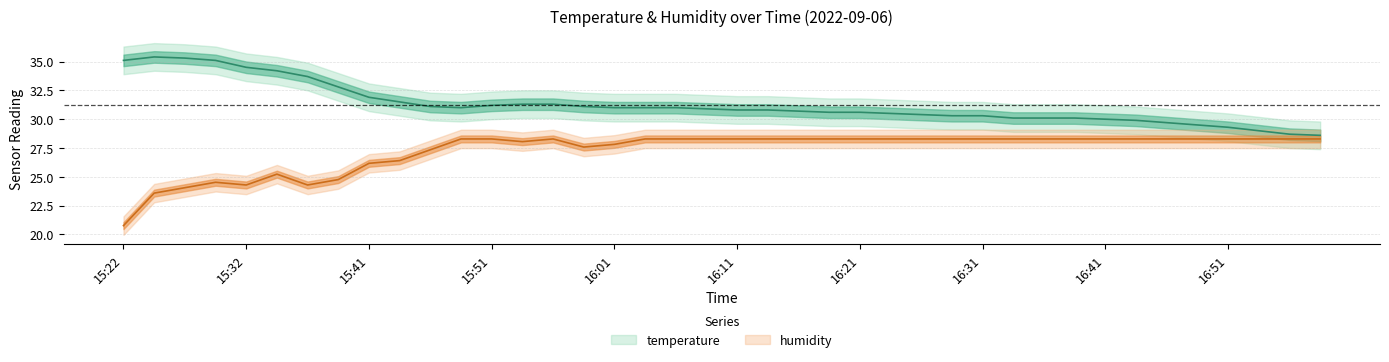

True or false: temperature and humidity intersect in this chart.

False